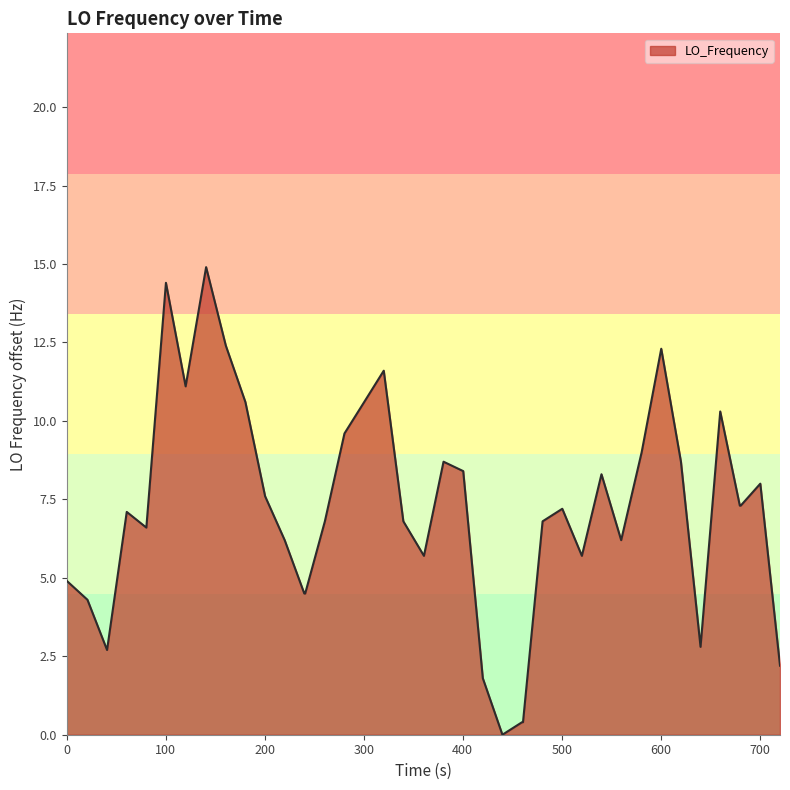

What is the difference between the maximum and minimum values?

14.9